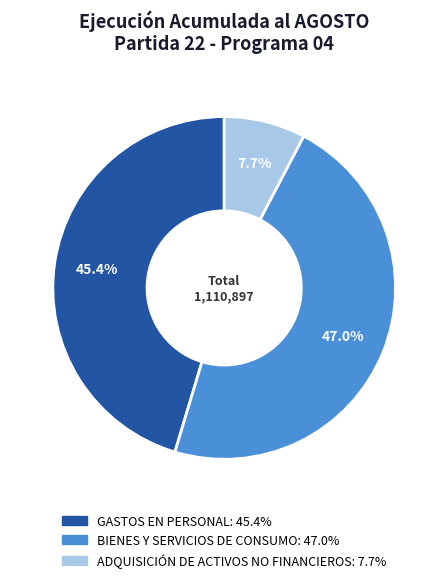

Rank the categories by value from highest to lowest.

BIENES Y SERVICIOS DE CONSUMO, GASTOS EN PERSONAL, ADQUISICIÓN DE ACTIVOS NO FINANCIEROS